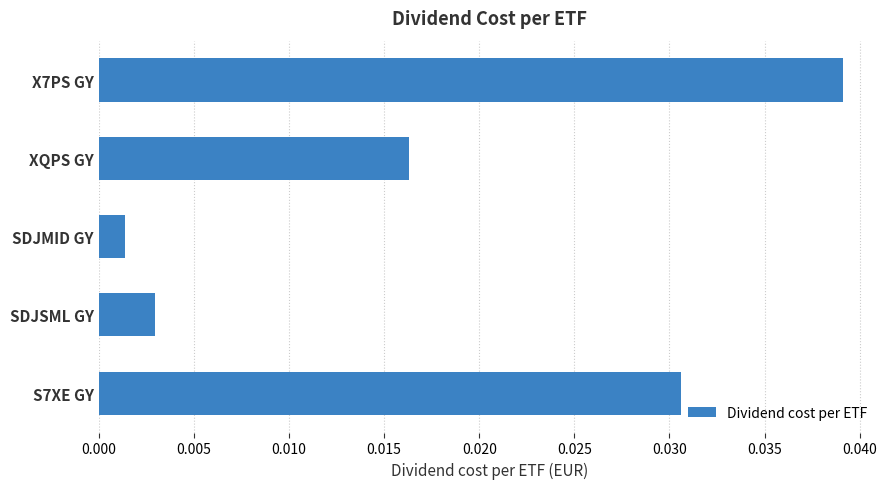

Rank the categories by value from highest to lowest.

X7PS GY, S7XE GY, XQPS GY, SDJSML GY, SDJMID GY